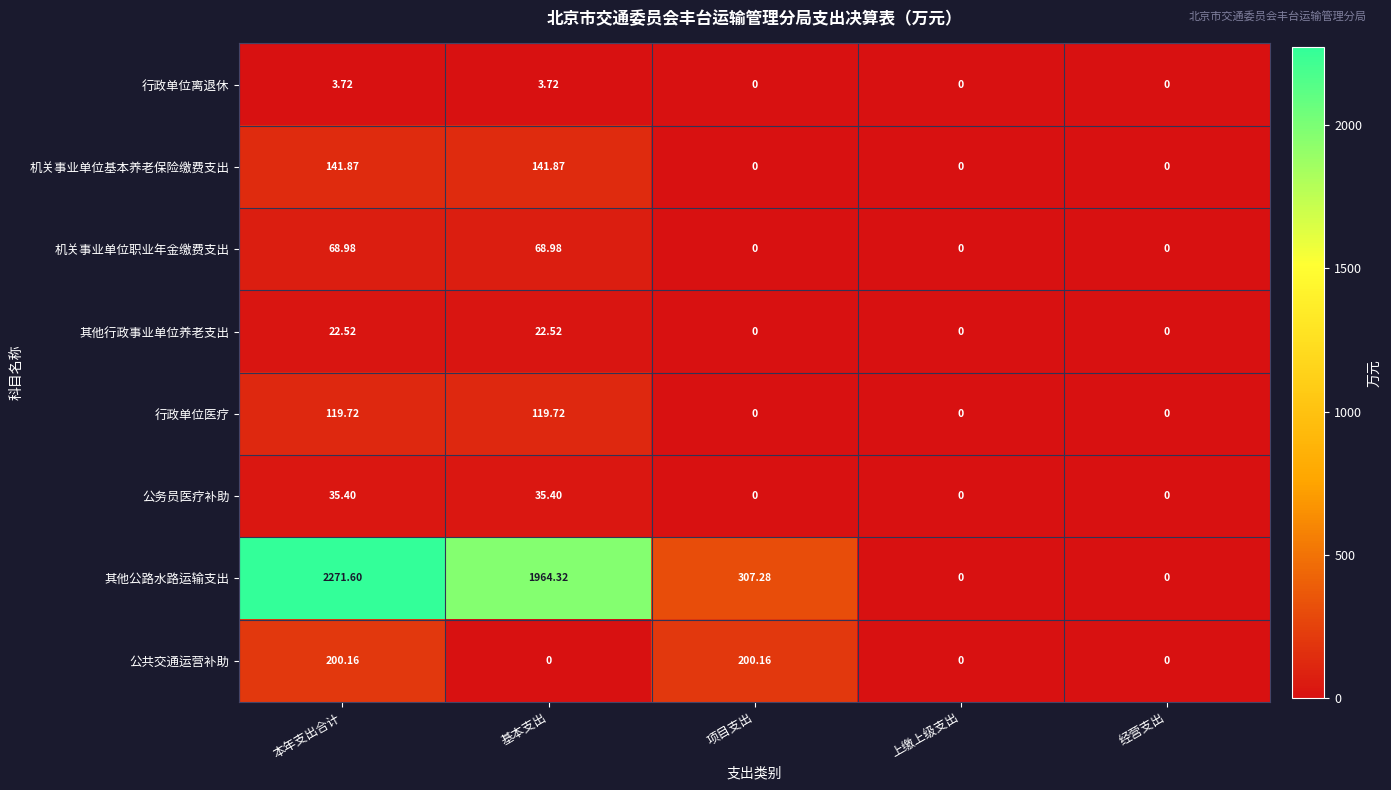

At which category does the chart reach its peak across all series?

本年支出合计